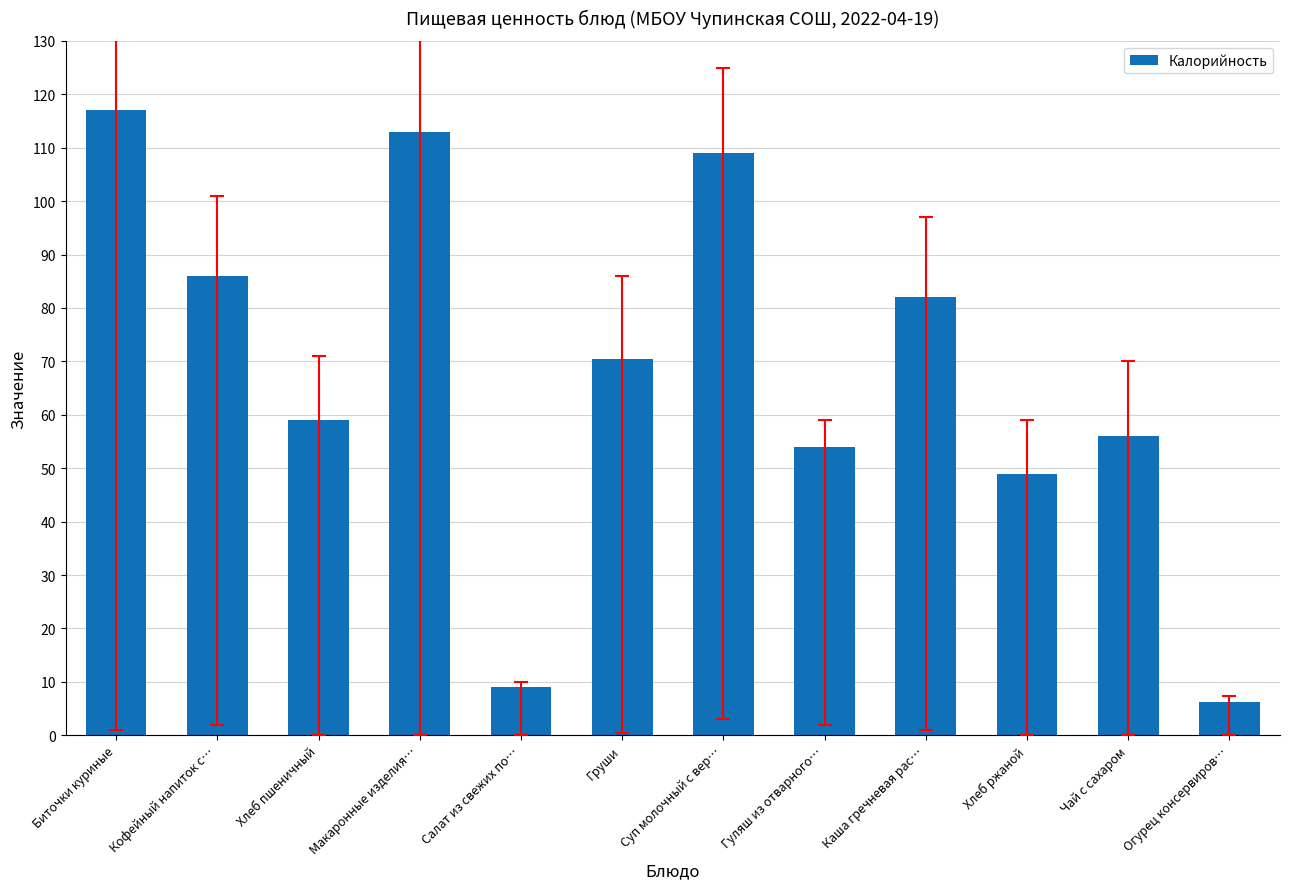

Which has a higher value, Огурец консервиров… or Чай с сахаром?

Чай с сахаром